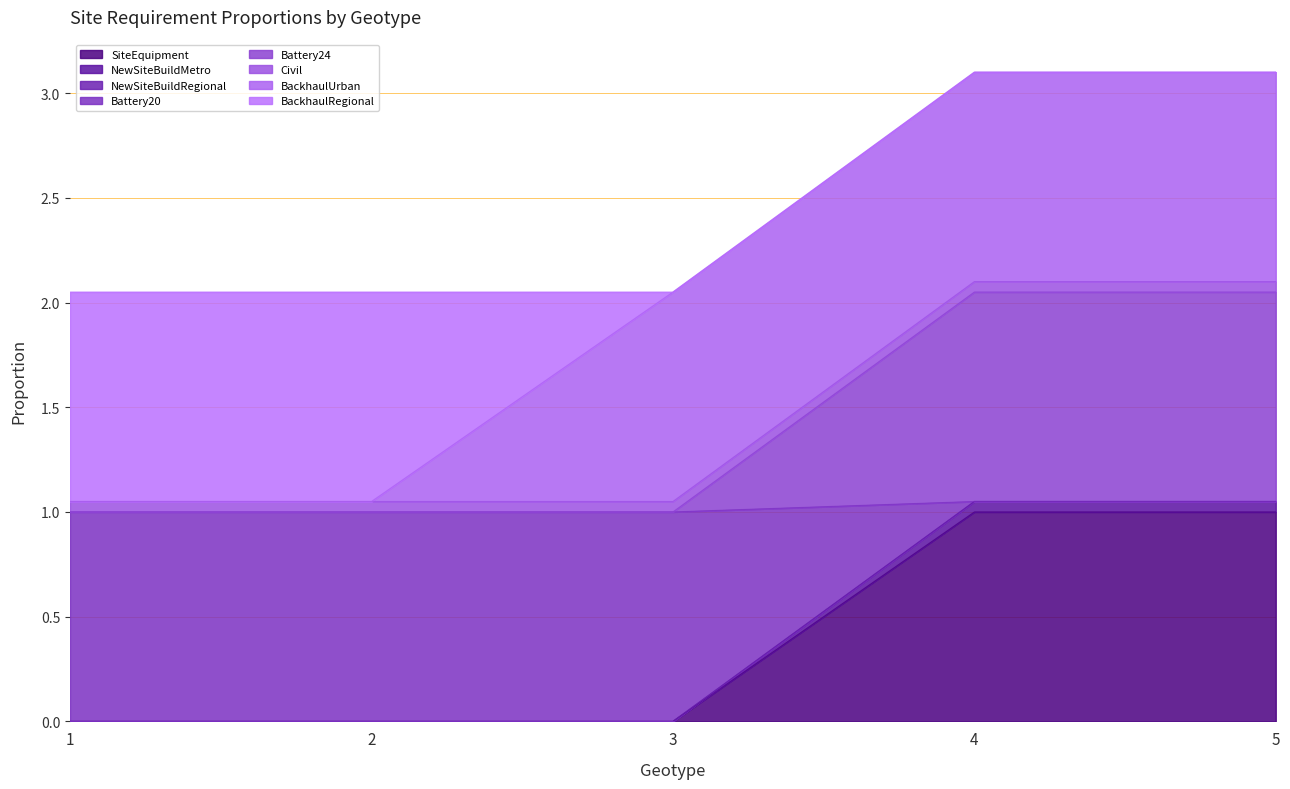

At which category is the sum across all series the highest?

4